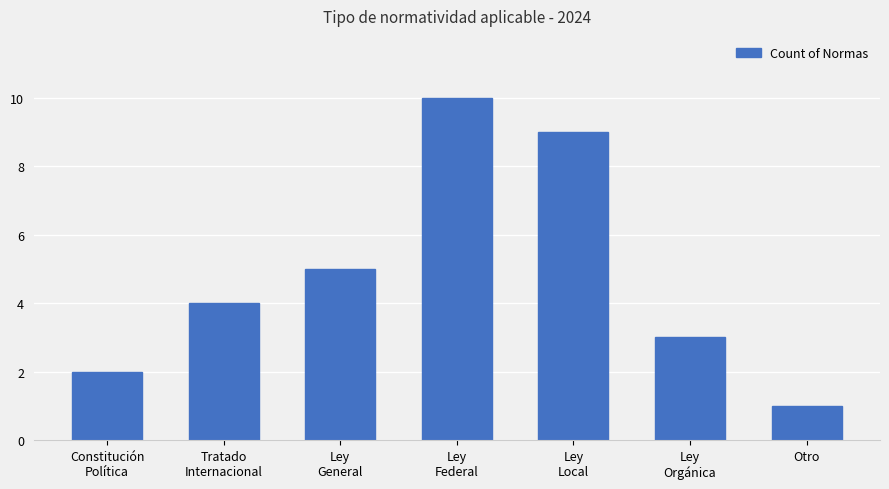

What is the minimum value shown in the chart?

1